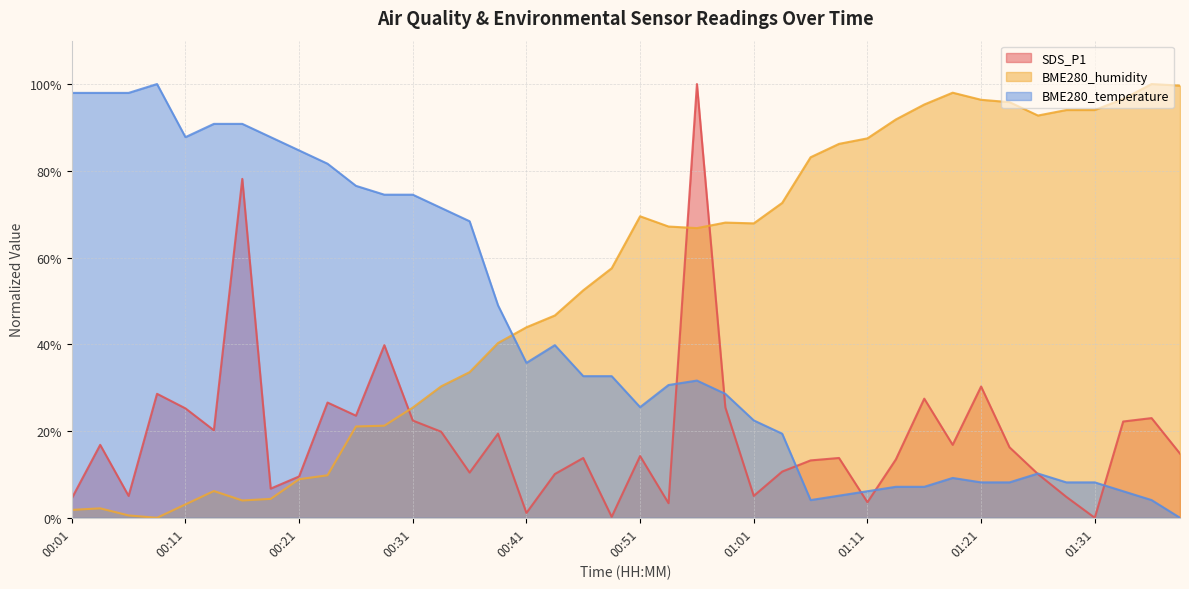

Count the number of data series in this chart.

3